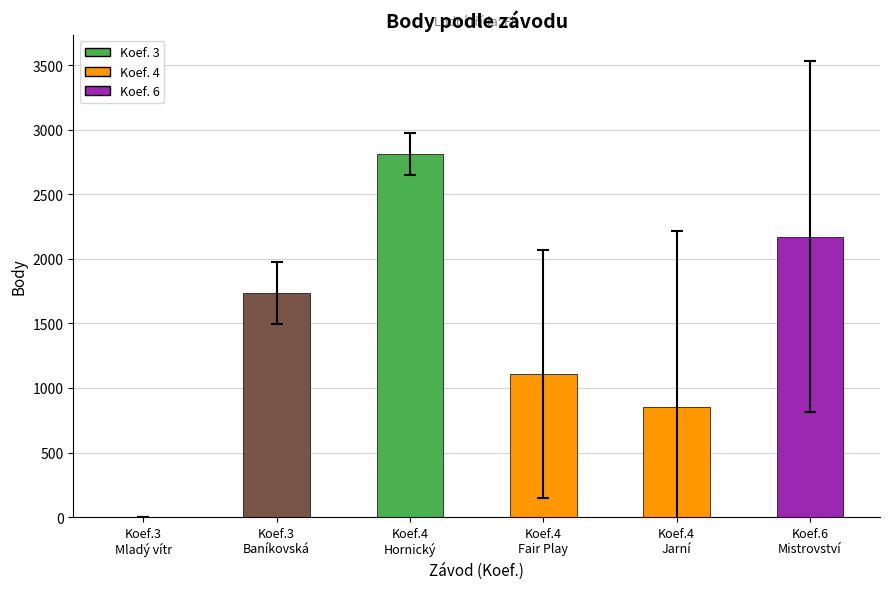

What is the sum of all values?

8677